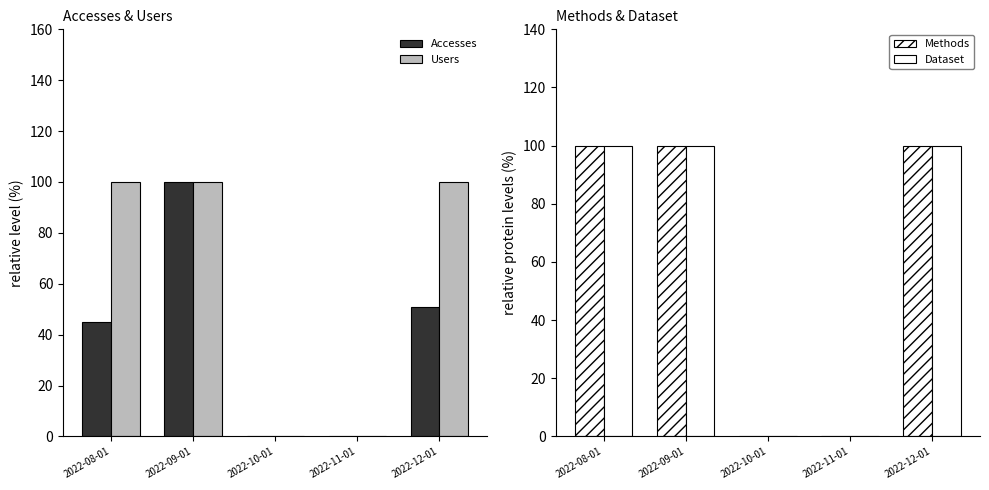

What is the label of the 3rd bar from the left?

2022-10-01